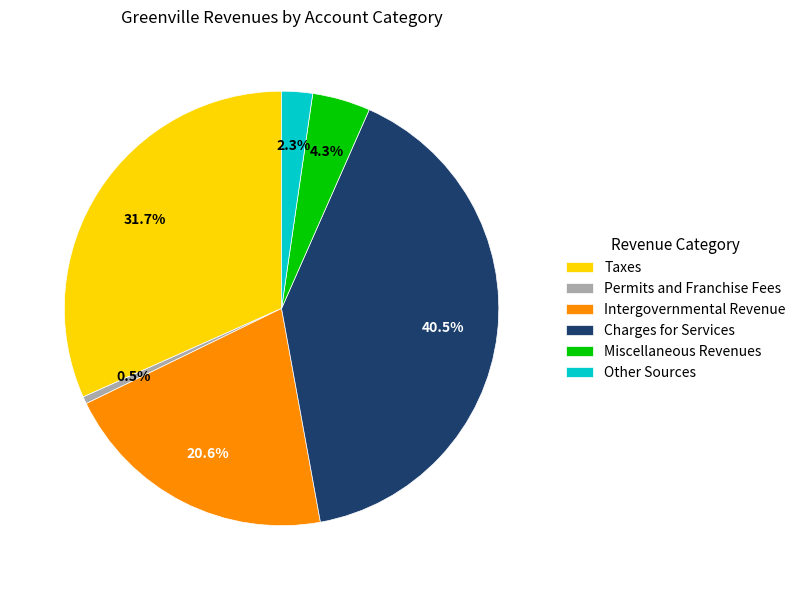

How many segments does this pie chart have?

6